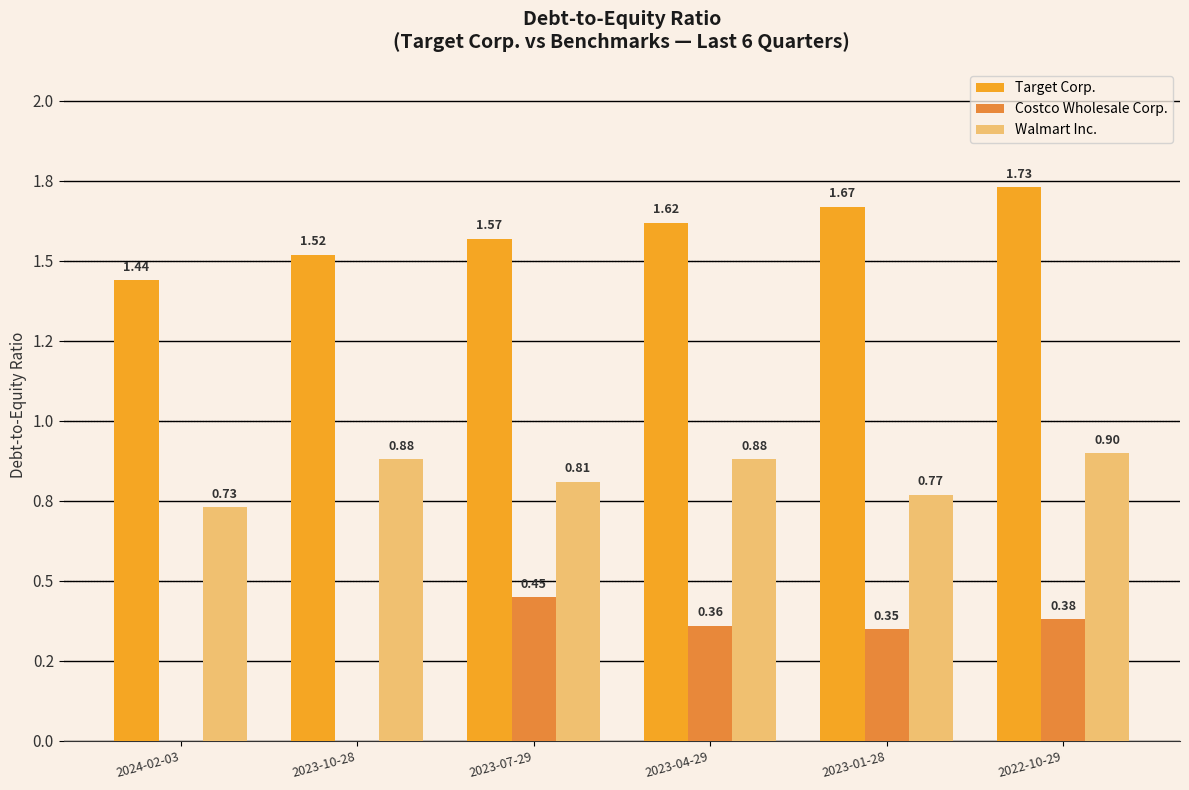

What is the difference between the highest and lowest values at 2024-02-03?

1.4